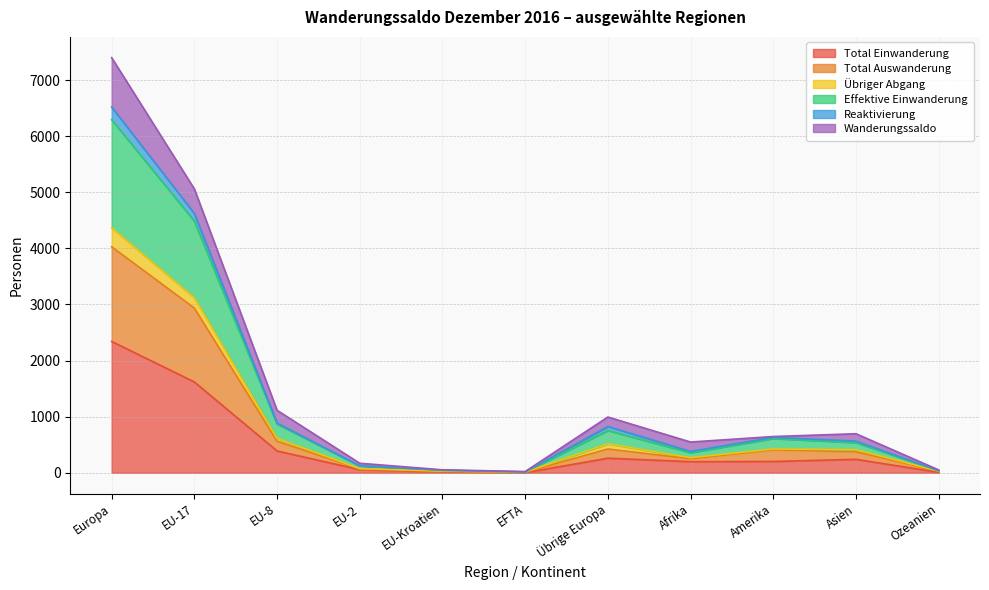

What is the value of the Total Einwanderung point at the 6th from the left?

2